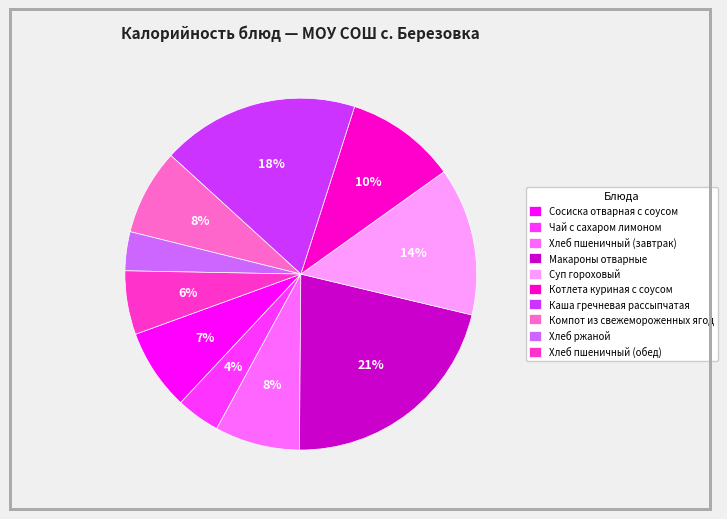

Which slice is the largest?

Макароны отварные